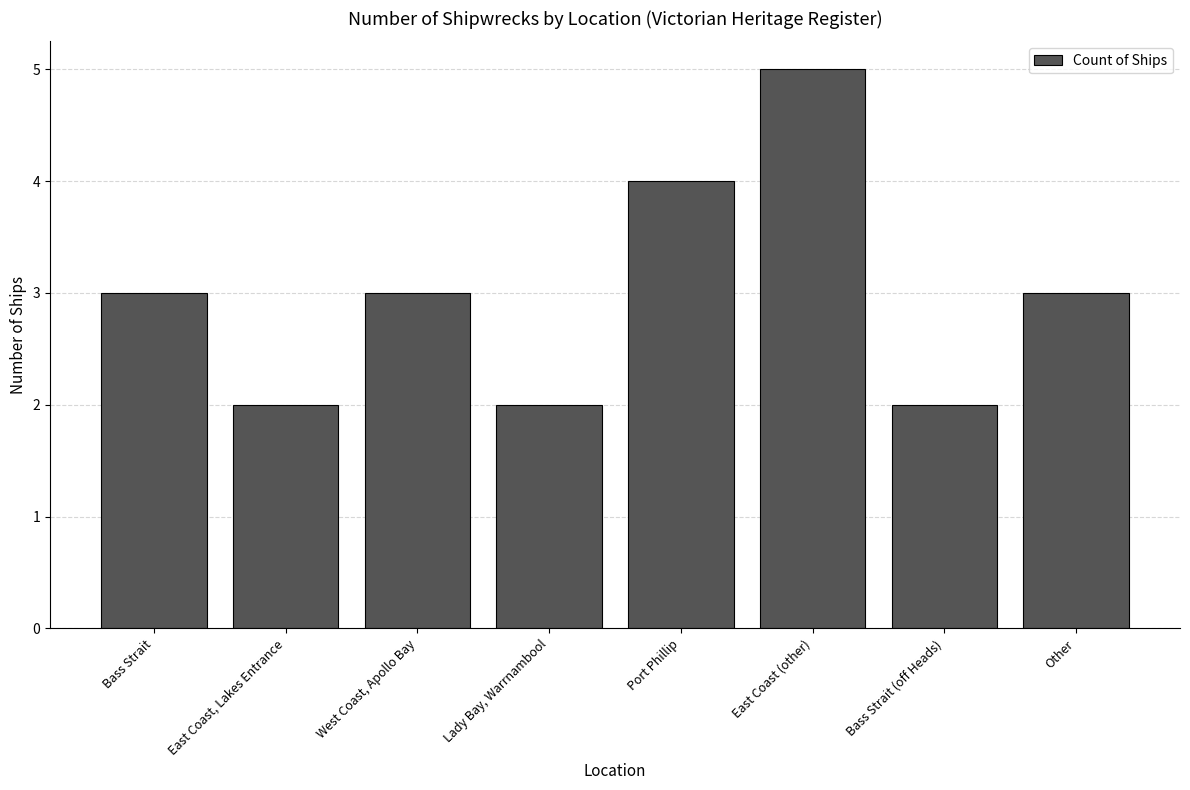

What is the ratio of the value at East Coast, Lakes Entrance to the value at Bass Strait (off Heads)?

1.0